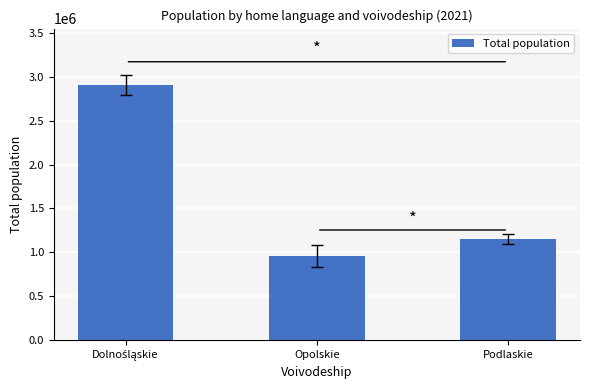

Are the bars horizontal?

No